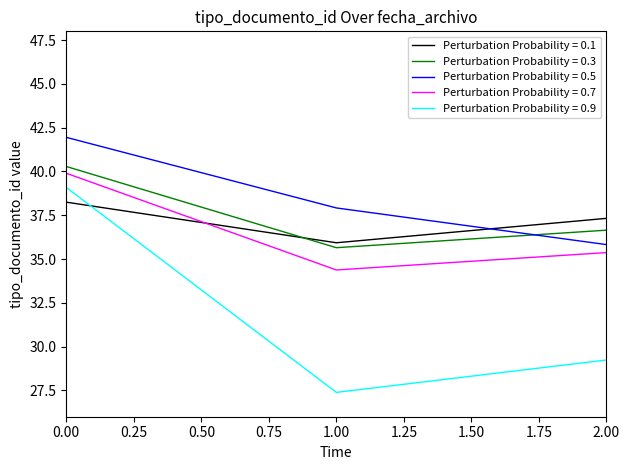

Which series has the widest spread of values?

Perturbation Probability = 0.9